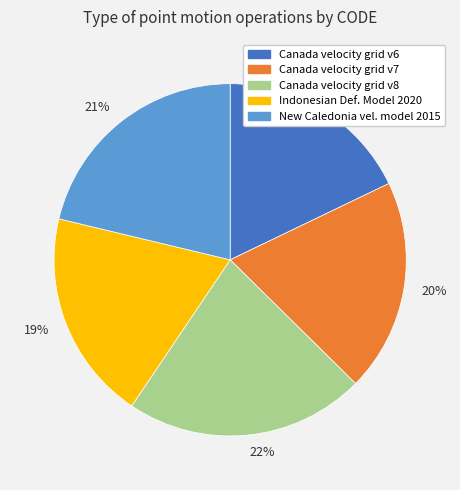

How many slices are in this pie chart?

5